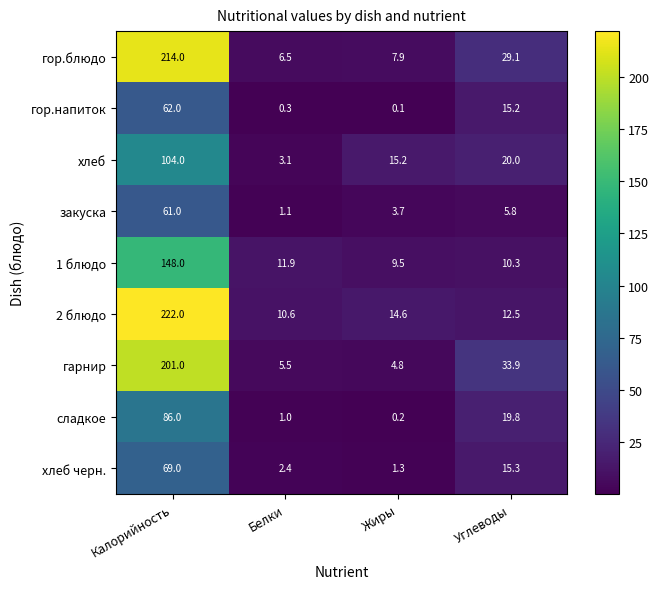

At which label does хлеб first exceed 20?

Калорийность